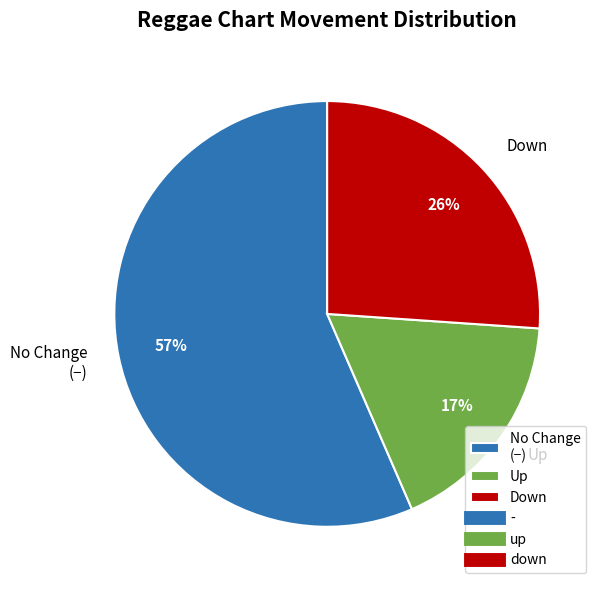

Which category has the smallest portion of the pie?

Up